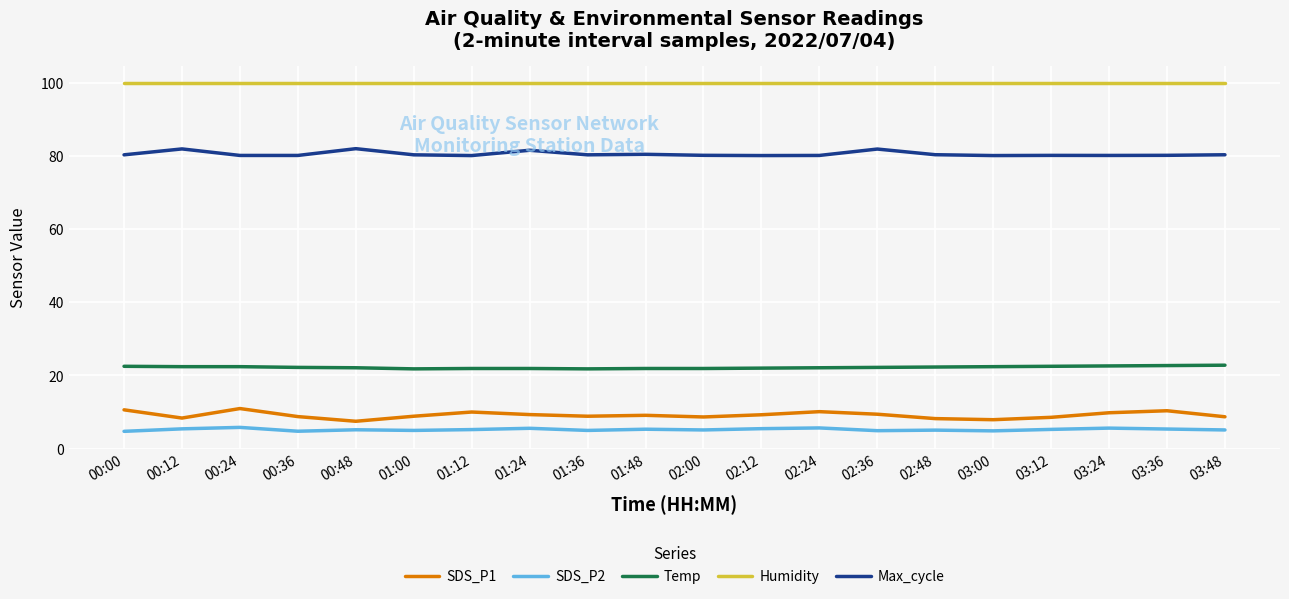

List the series in order of their peak value, highest first.

Humidity, Max_cycle, Temp, SDS_P1, SDS_P2